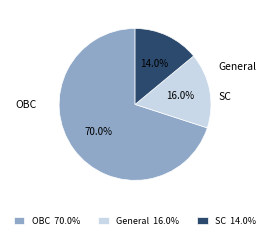

Which category has the biggest portion of the pie?

OBC